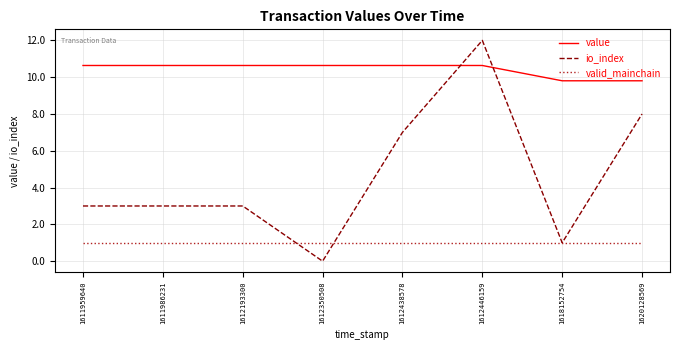

List the series in order of their peak value, highest first.

io_index, value, valid_mainchain